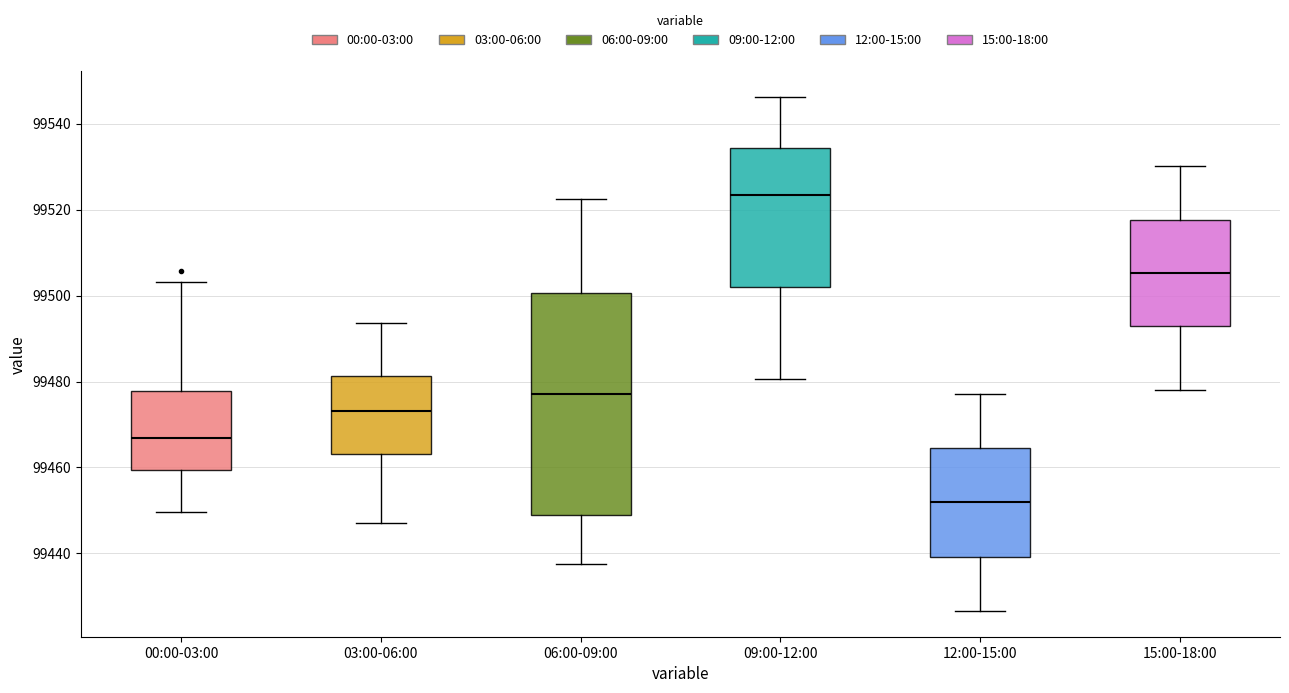

Where is the upper edge of the box for 00:00-03:00 on the y-axis? The values are not printed on the chart, so give them approximately, as read against the axis.

99478